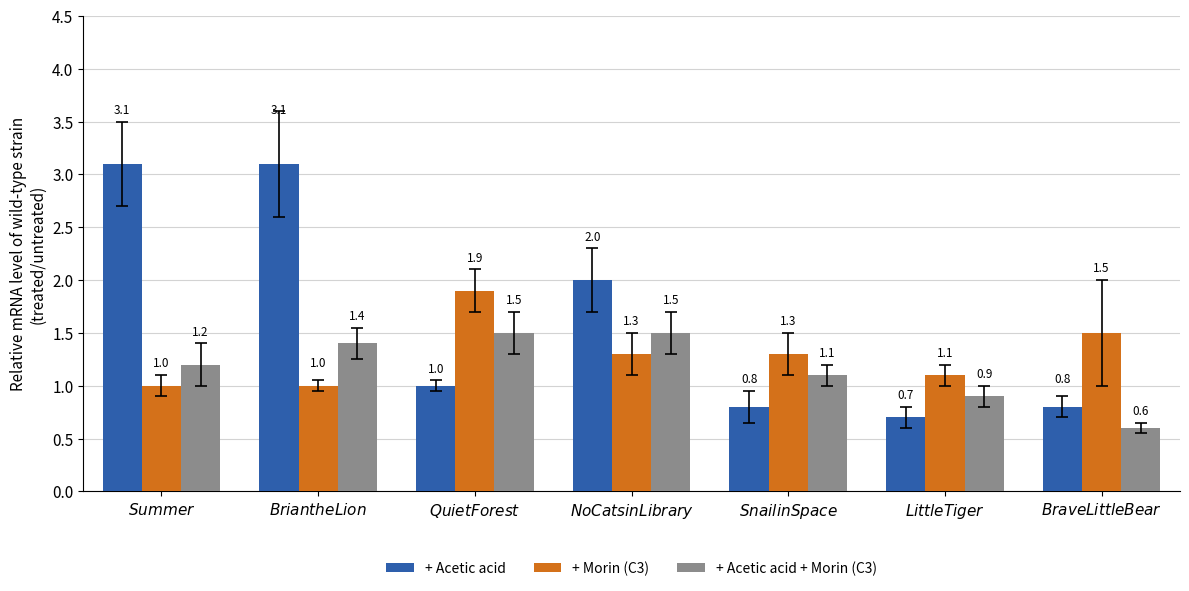

What is the difference between the maximum and minimum values in the + Acetic acid + Morin (C3) series?

0.9